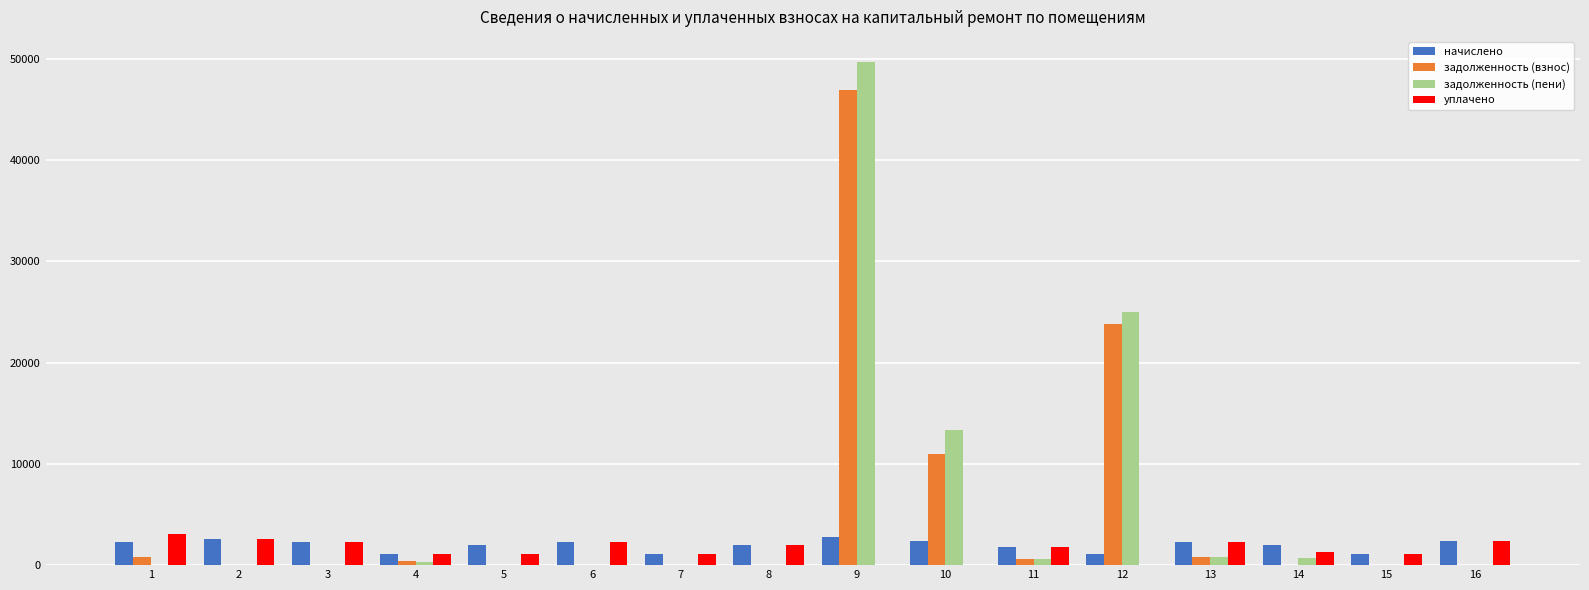

The value of начислено at 5 is 2031.5. True or false?

True